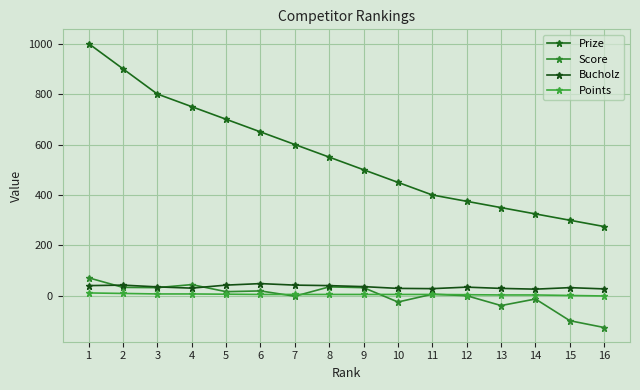

How many series are shown in this chart?

4